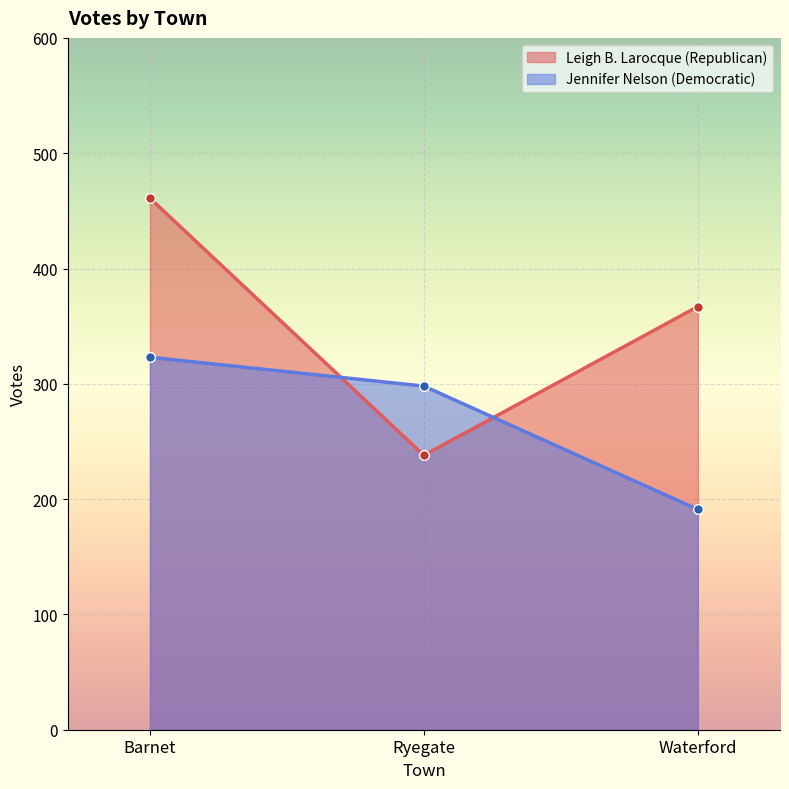

How many data points in Jennifer Nelson (Democratic) are less than 298?

1